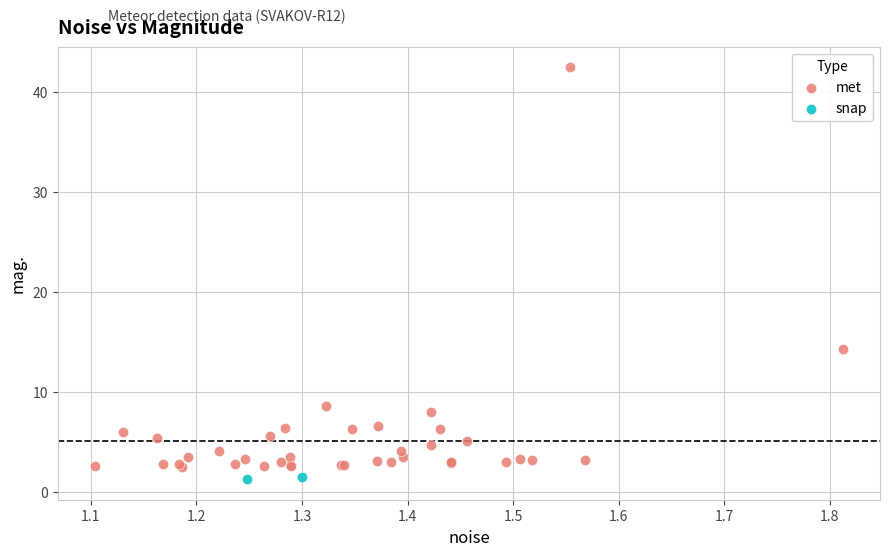

Which series has the largest Y range (max minus min)?

met